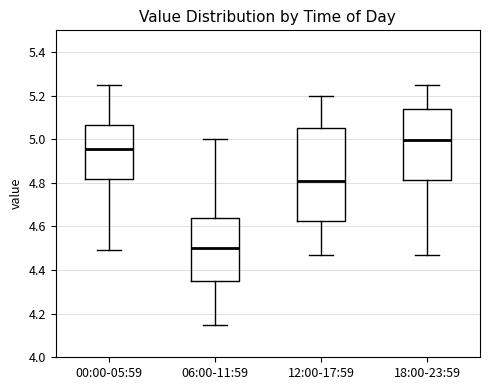

Where is the lower edge of the box for 00:00-05:59 on the y-axis? The values are not printed on the chart, so give them approximately, as read against the axis.

4.82